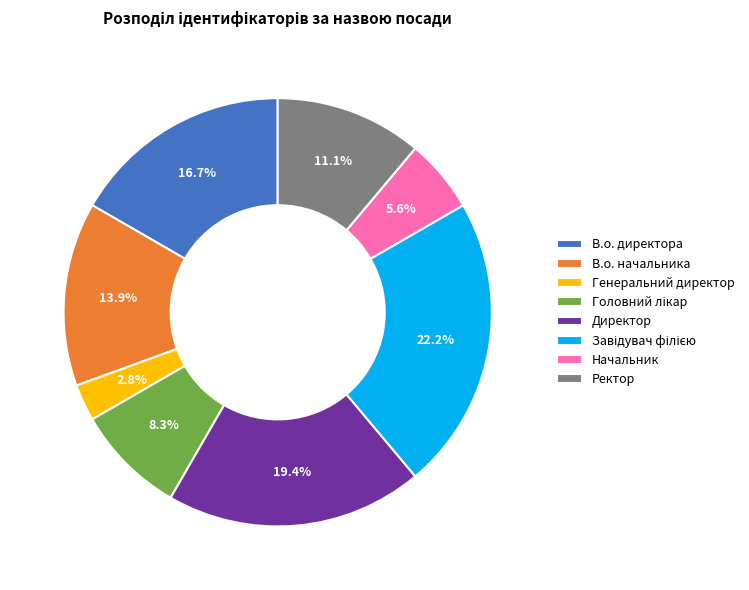

True or false: Ректор accounts for 21% of the total.

False